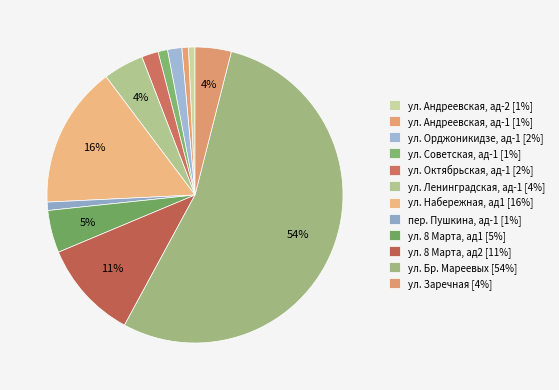

Is it true that ул. Заречная is 15% of the pie?

False